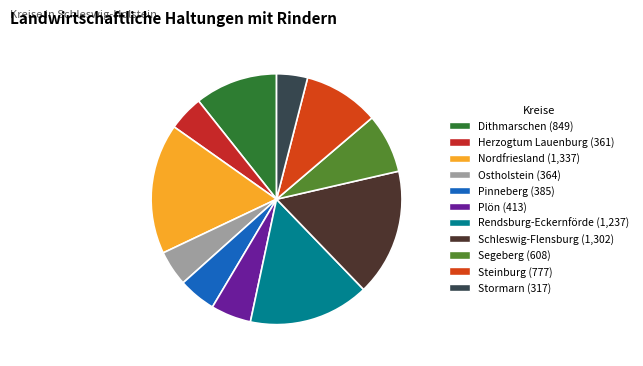

What is the change in value from Ostholstein to Steinburg?

+413